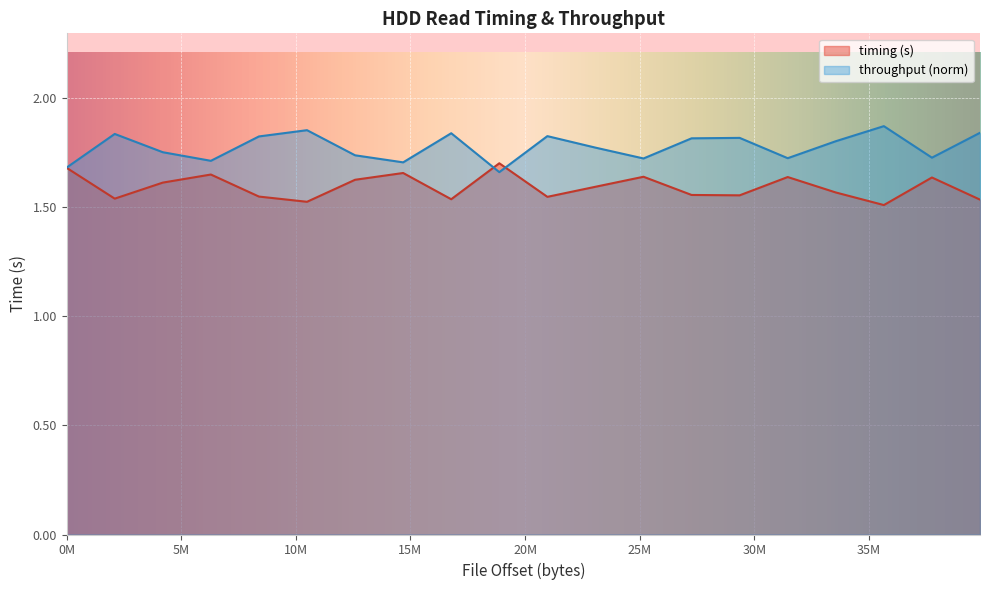

True or false: throughput (bytes/s) has a value of 1.8 at 27262976.

True